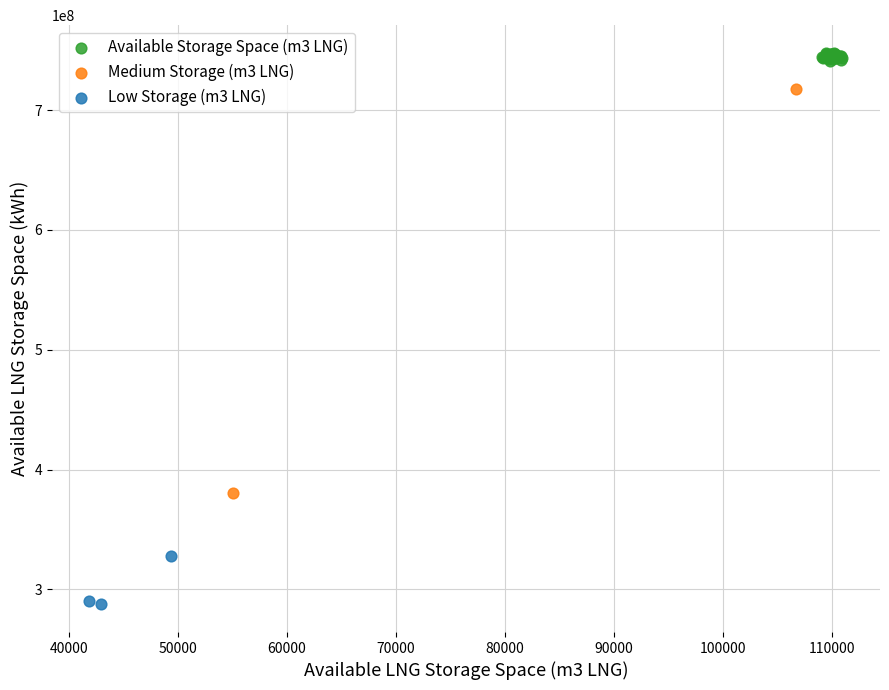

What are all the series names shown in the legend?

Available Storage Space (m3 LNG), Medium Storage (m3 LNG), Low Storage (m3 LNG)